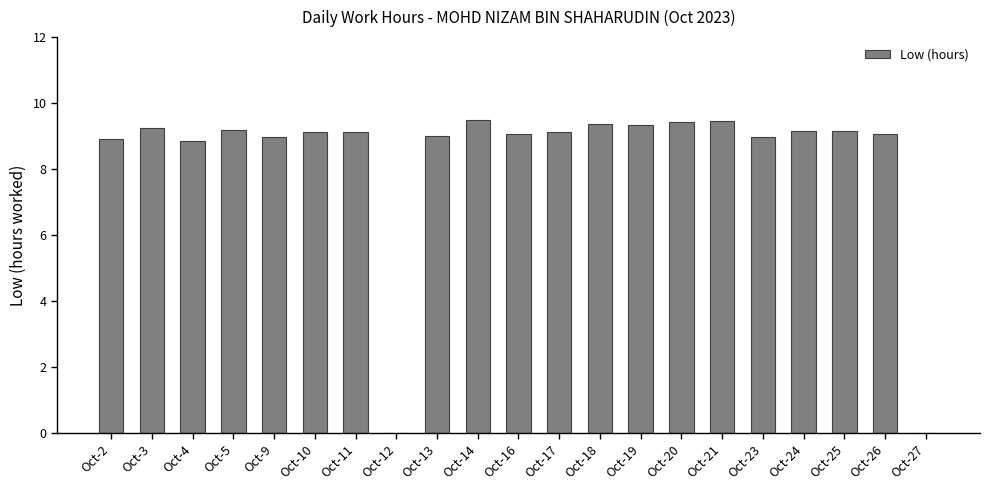

What is the greatest value displayed?

9.5